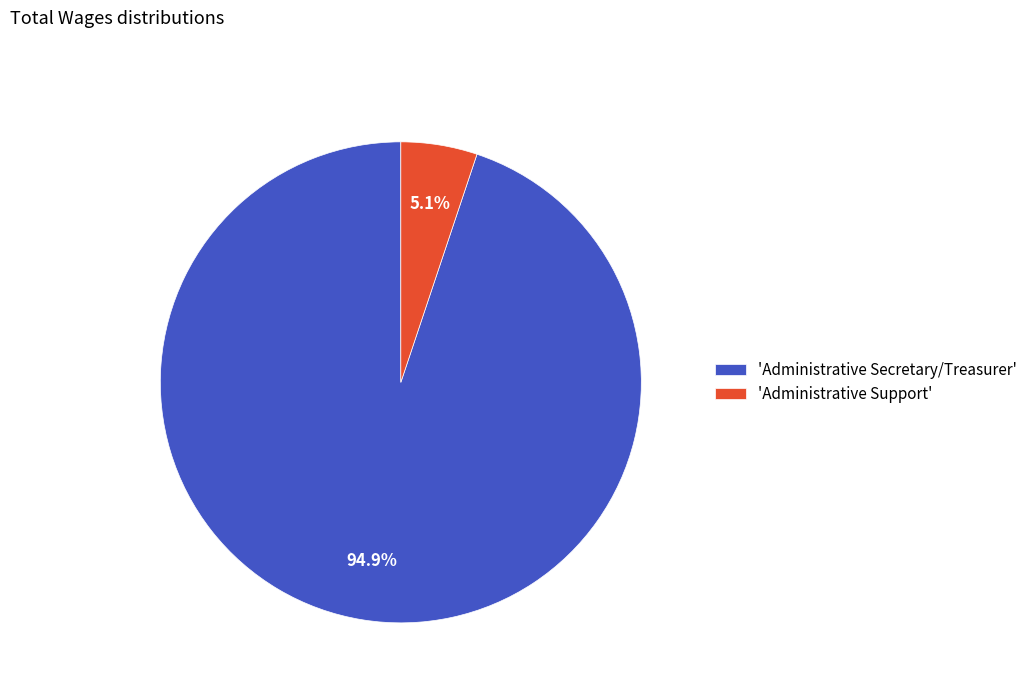

Is there a majority slice in this chart?

Yes